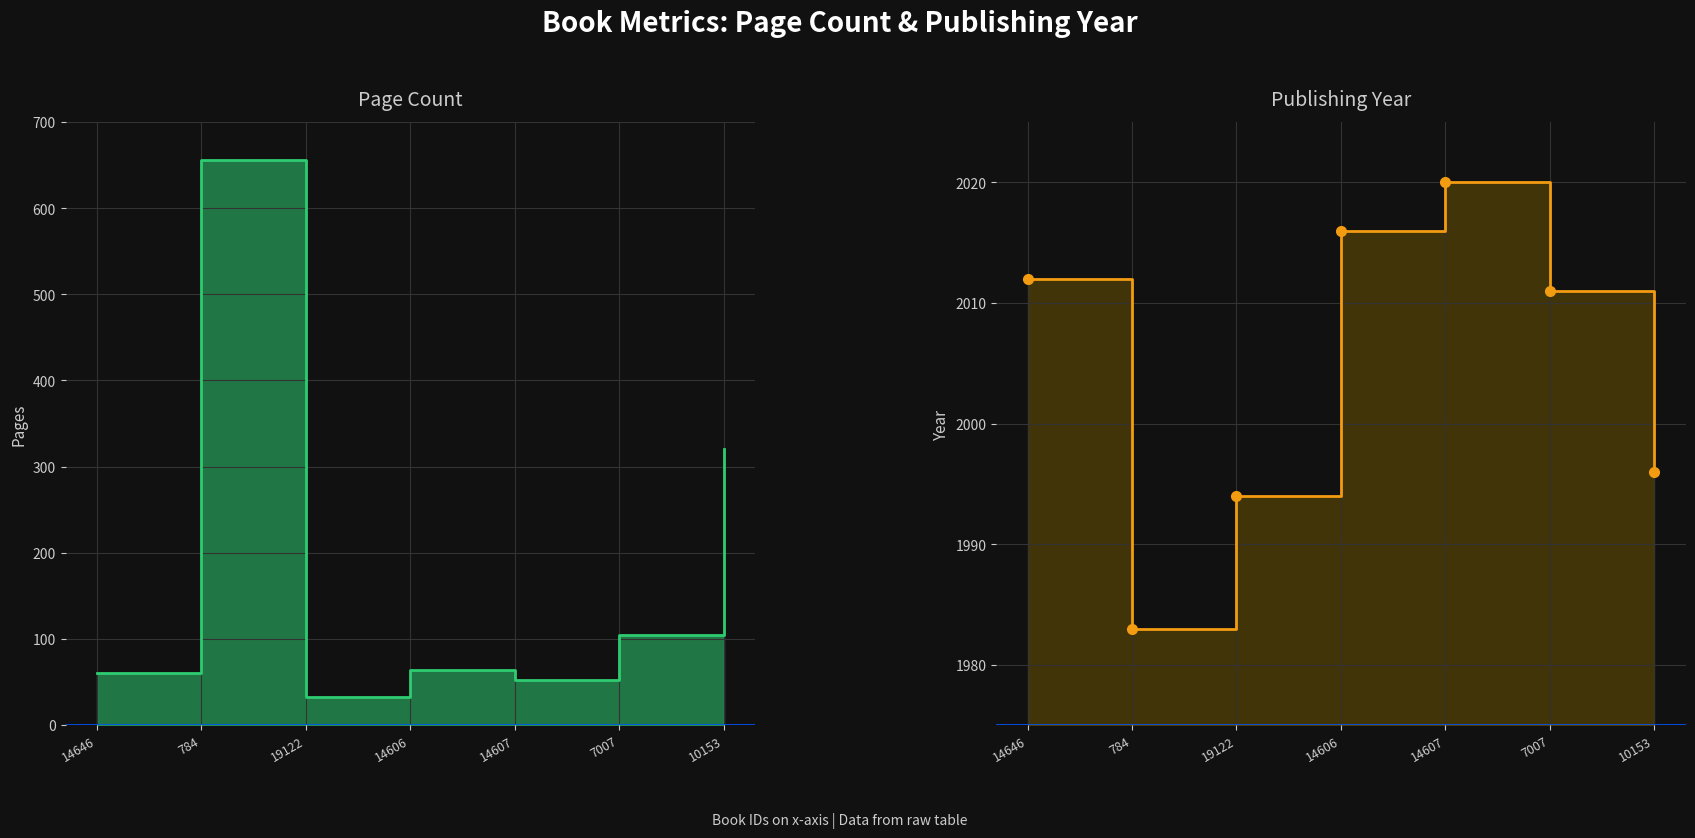

Which series has the largest total across all categories?

publishingYear